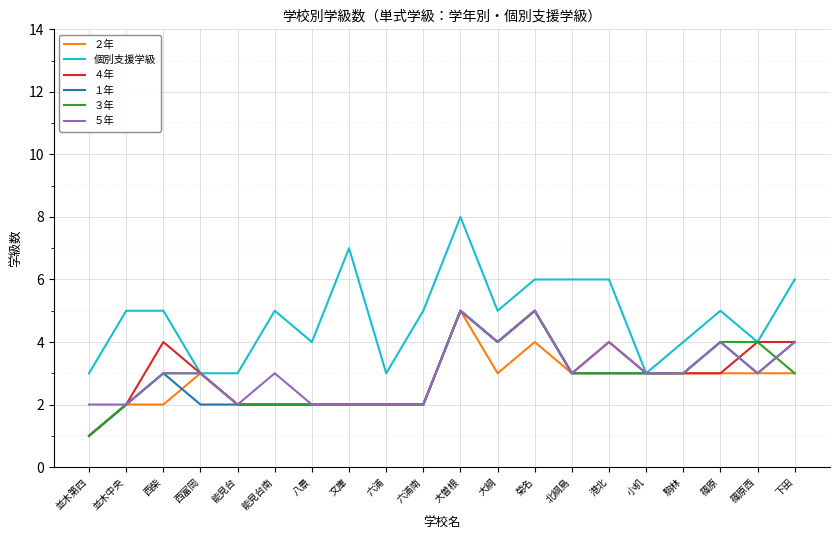

Which series has the largest range (max minus min)?

個別支援学級